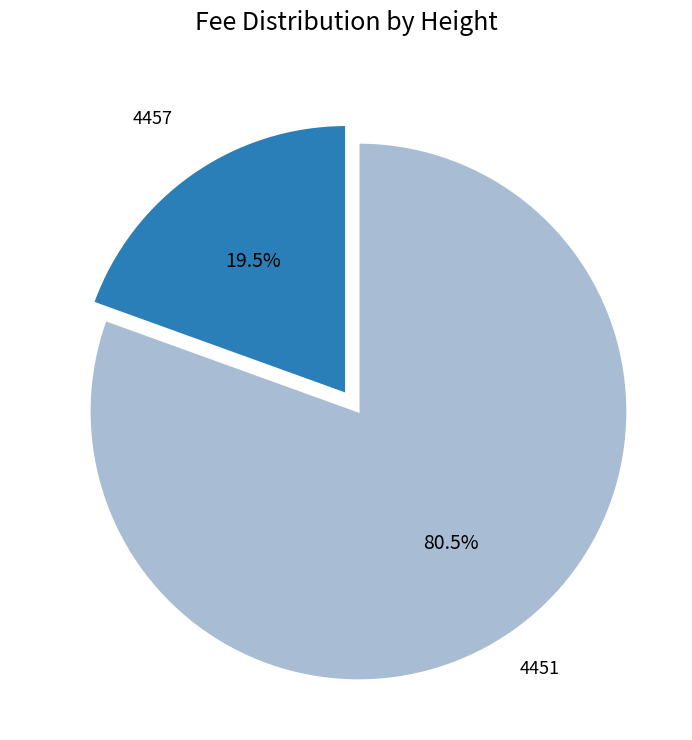

What is the ratio of the value at 4457 to the value at 4451?

0.2